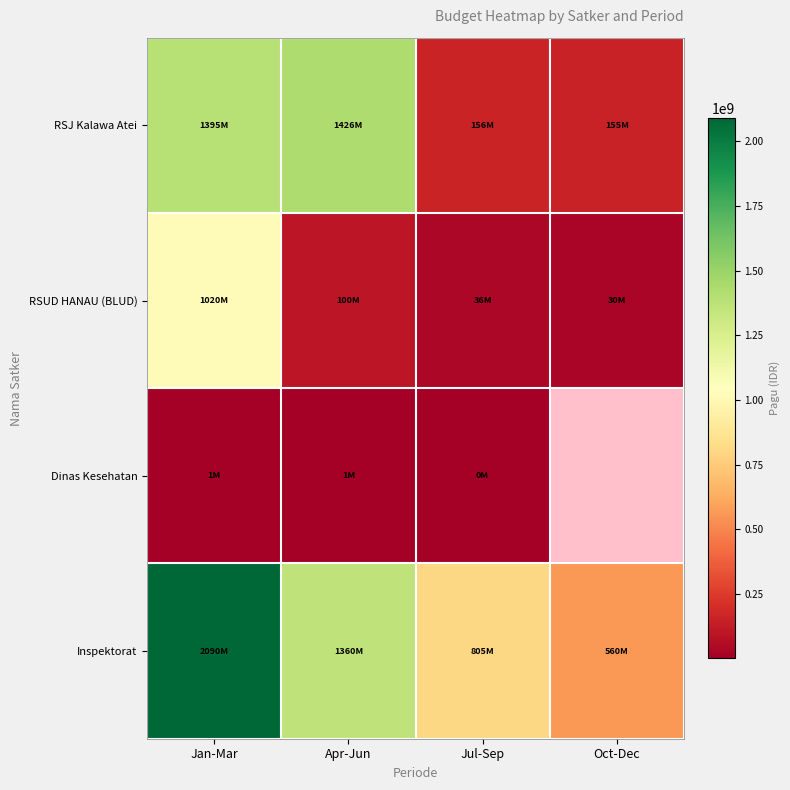

Where is RSUD HANAU (BLUD) nearest to the value 525000000?

Apr-Jun